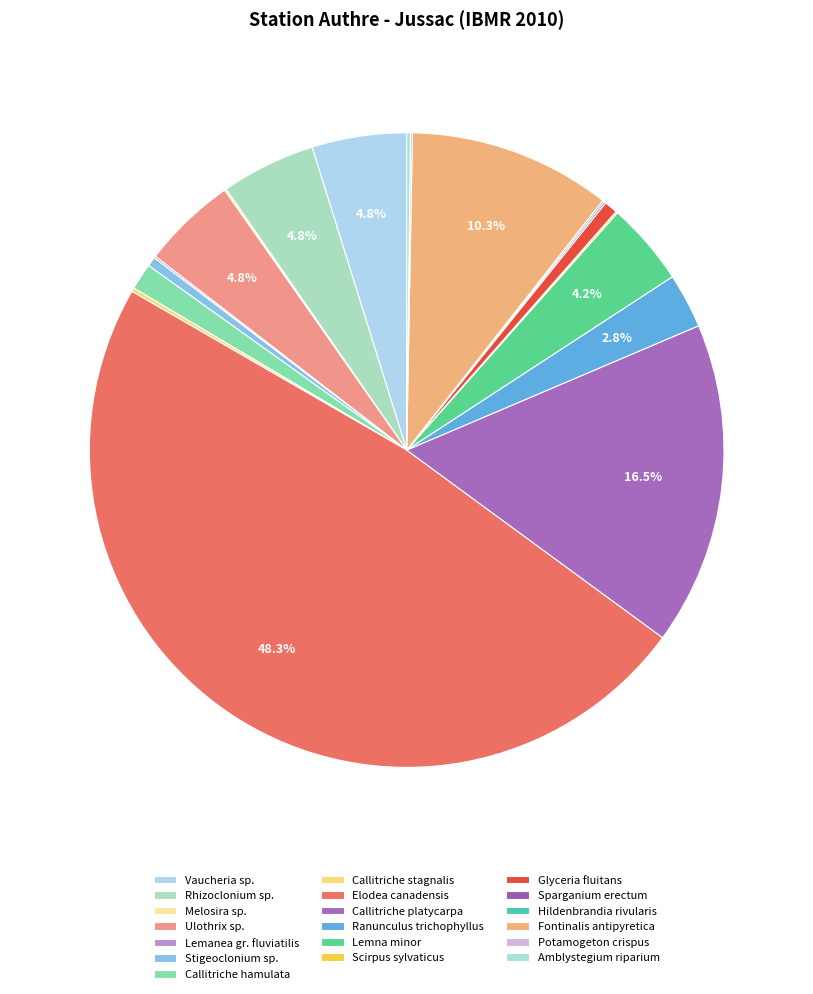

Does any single category account for the majority?

No